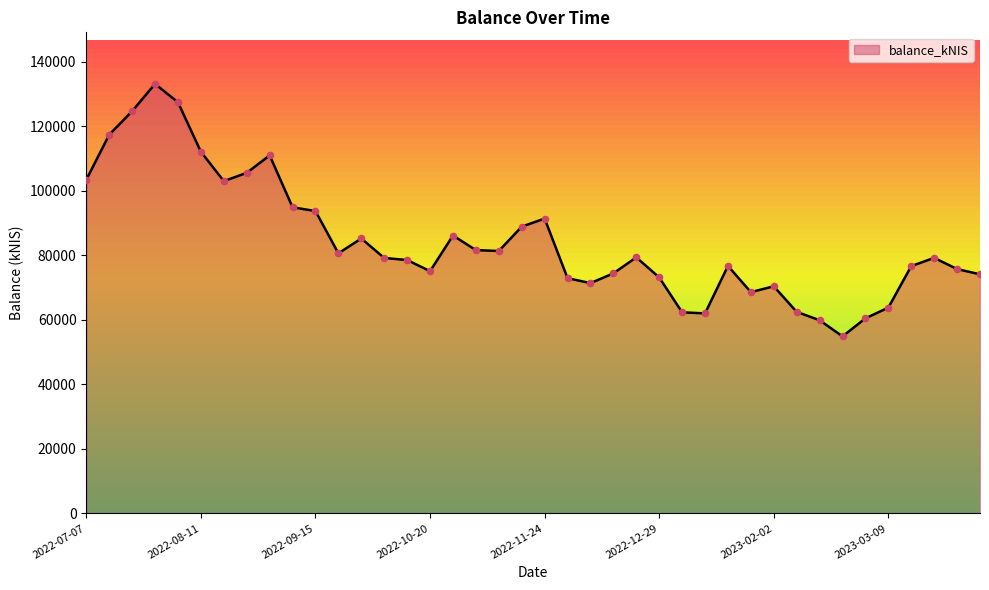

What is the smallest value displayed?

54850.3